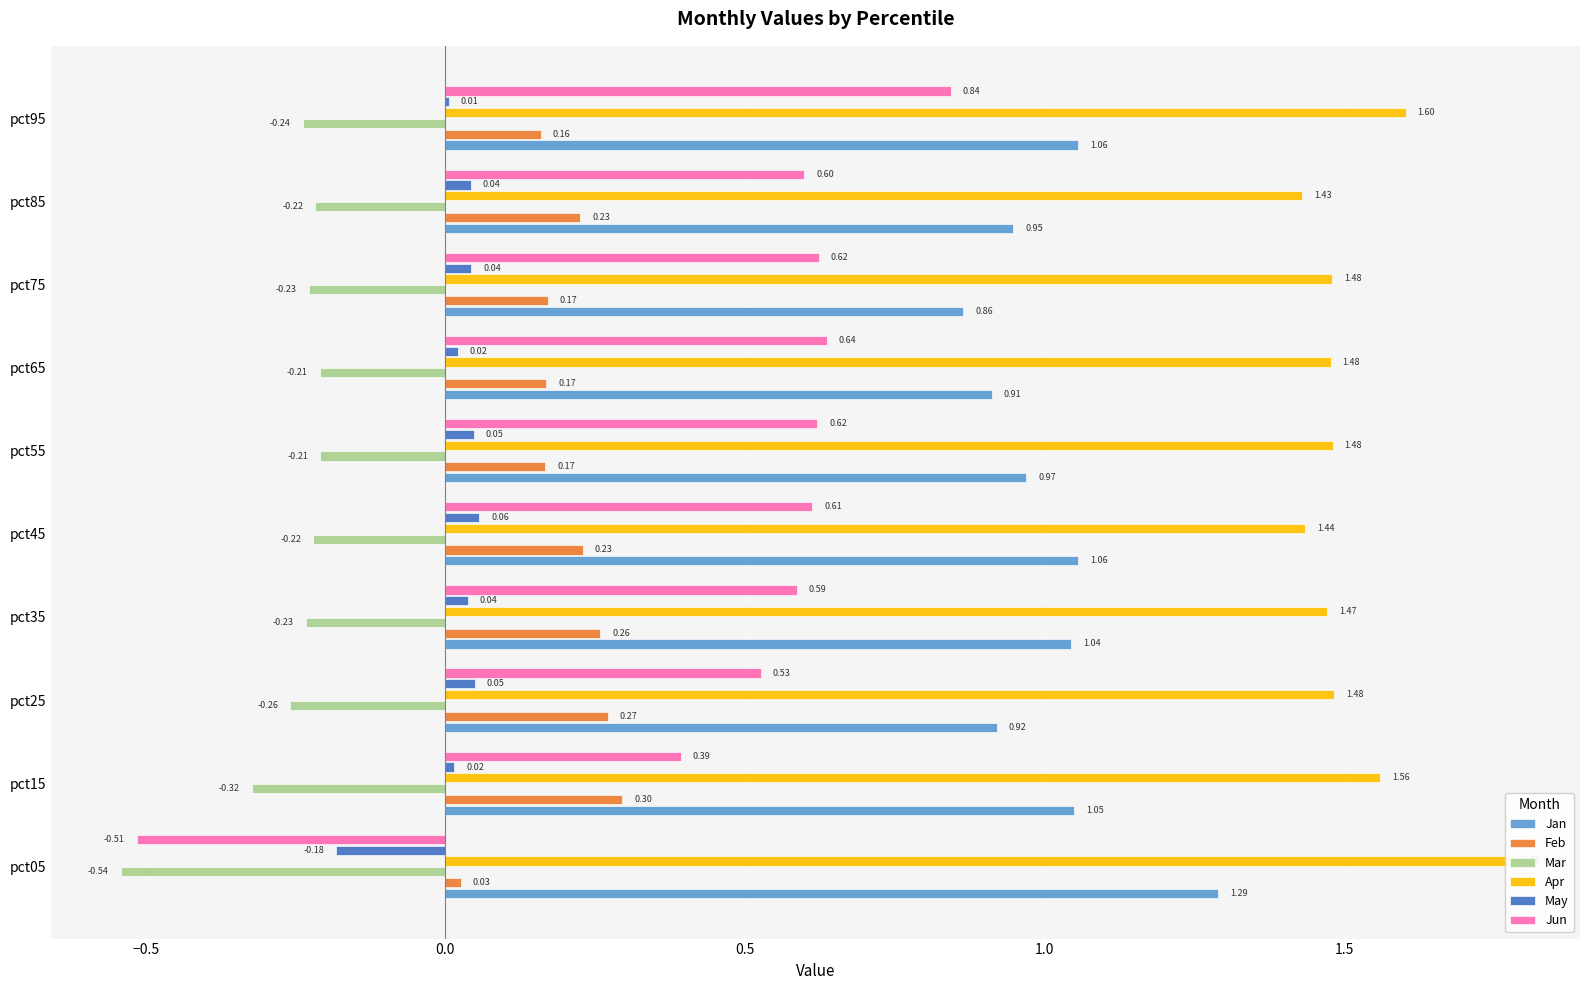

Is it true that Jun equals 0.3 at pct95?

False